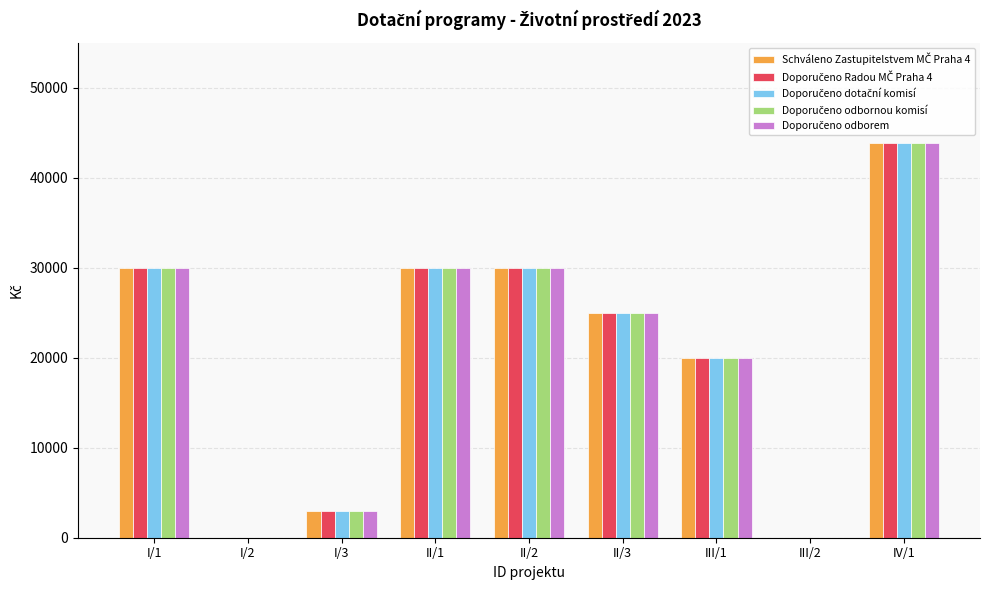

What is the maximum value shown in the chart?

43890